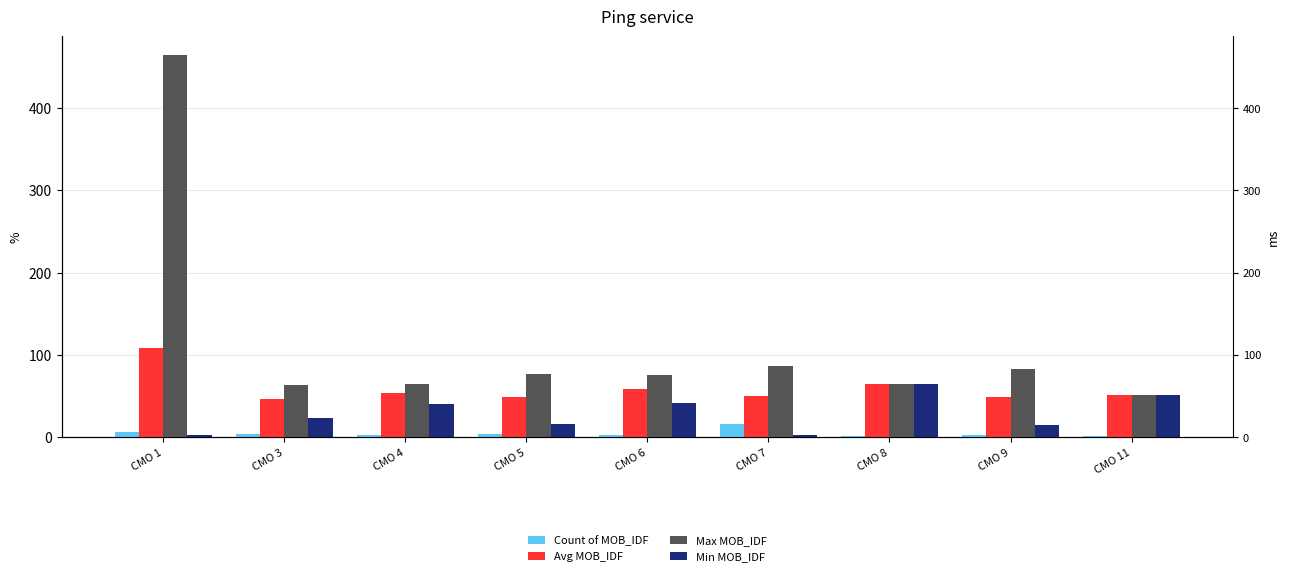

Reading right to left, what are all the values shown in this chart?

Count of MOB_IDF: 1.0	2.0	1.0	16.0	2.0	4.0	3.0	4.0	6.0
Avg MOB_IDF: 51.0	49.0	64.0	50.0	58.5	48.2	54.0	46.0	108.7
Max MOB_IDF: 51.0	83.0	64.0	86.0	76.0	77.0	65.0	63.0	464.0
Min MOB_IDF: 51.0	15.0	64.0	3.0	41.0	16.0	40.0	23.0	2.0